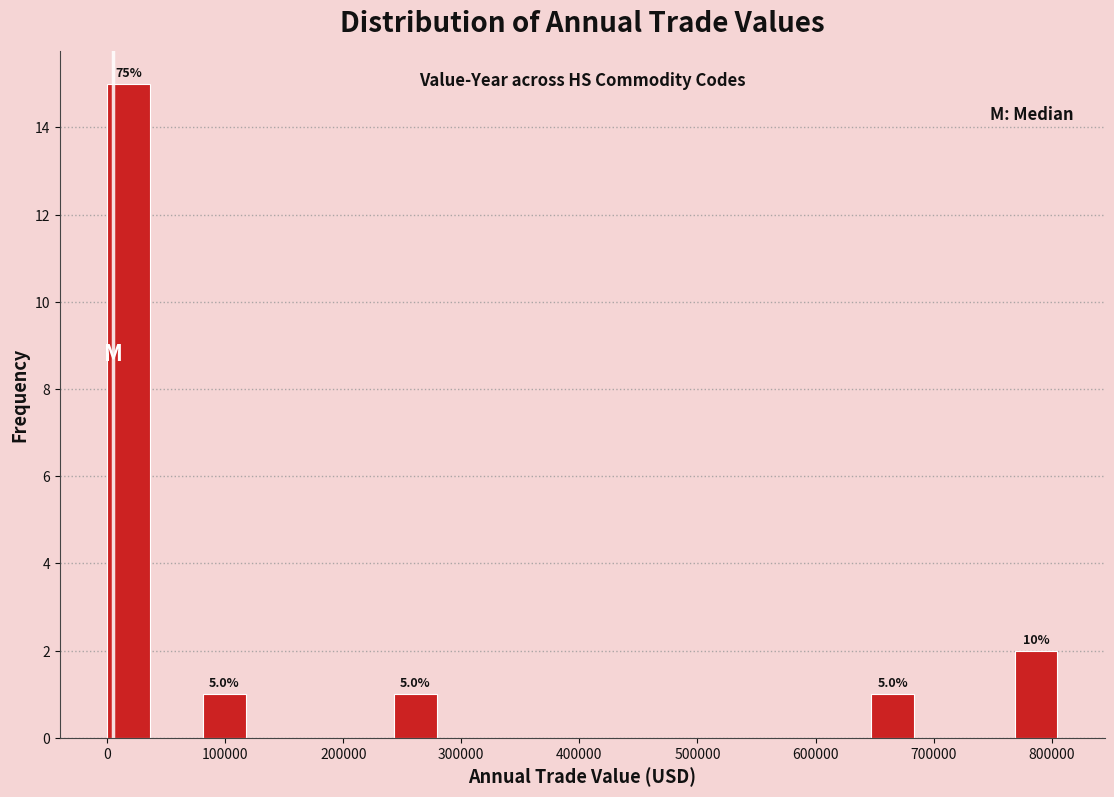

Which range on the x-axis has the tallest bar?

0 to 40000